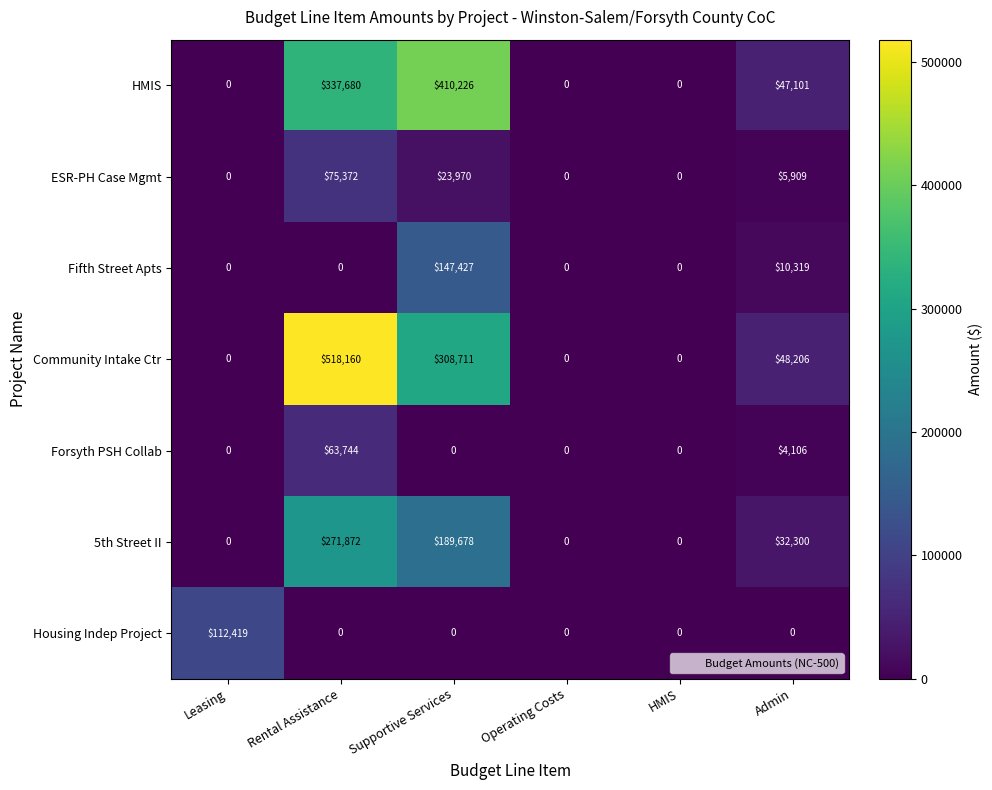

What is the sum of the Fifth Street Apts values at Operating Costs and Supportive Services?

147427